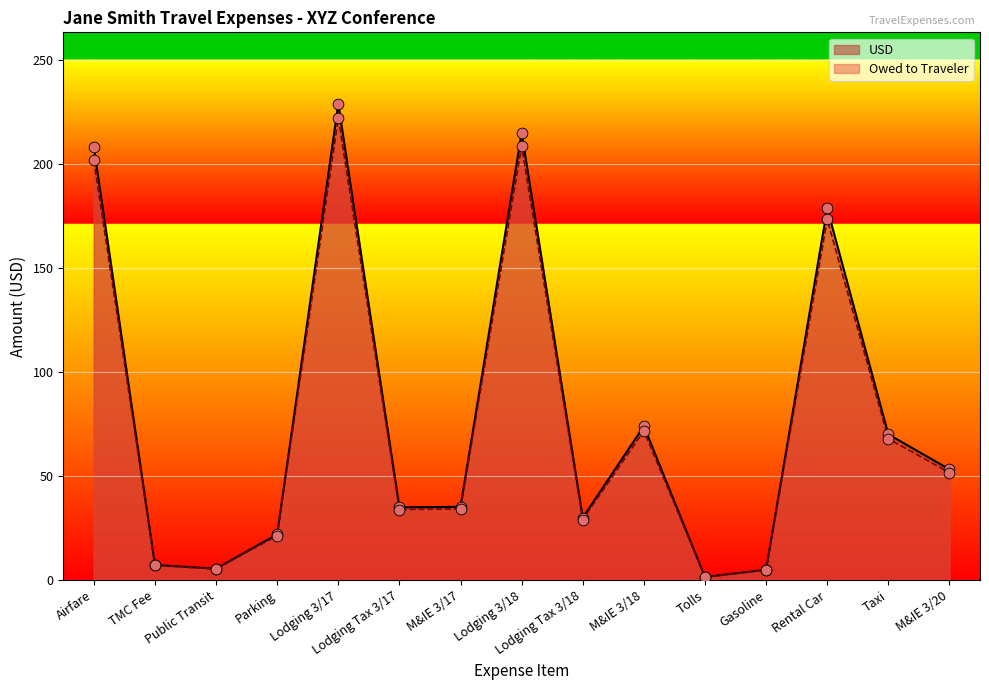

At which category is the sum across all series the highest?

Lodging 3/17